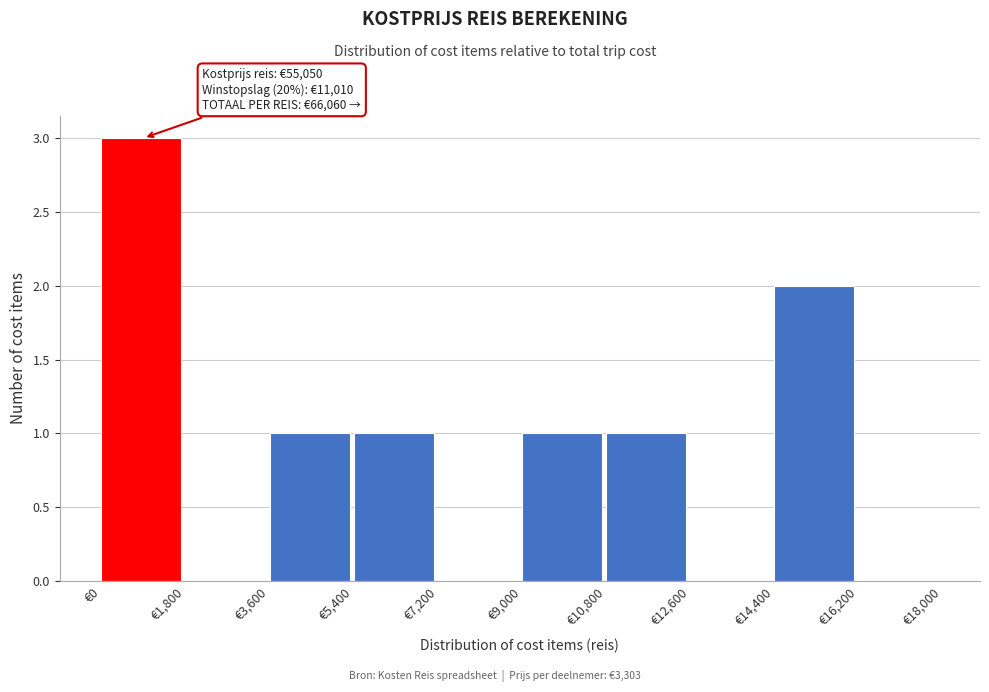

Over which range of the x-axis is the bar tallest?

0 to 1800